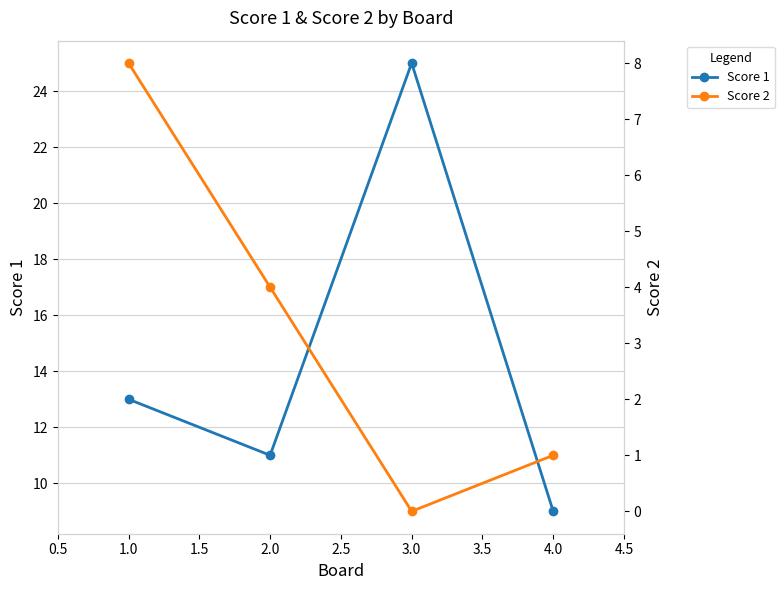

Rank the series by their maximum value, from highest to lowest.

Score 1, Score 2